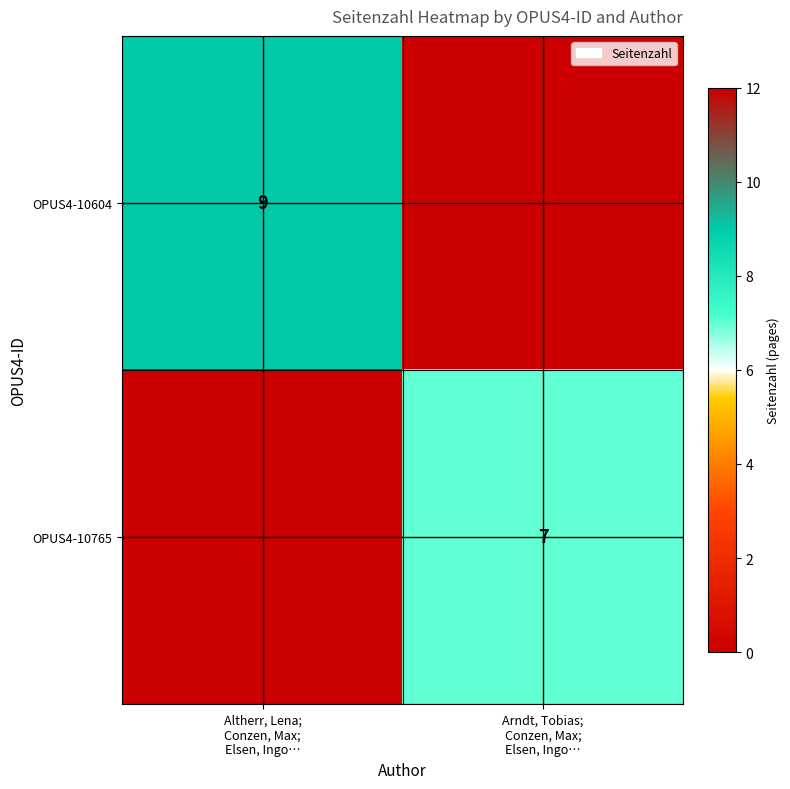

Read the OPUS4-10765 value at Arndt, Tobias; Conzen, Max; Elsen, Ingo….

7.0